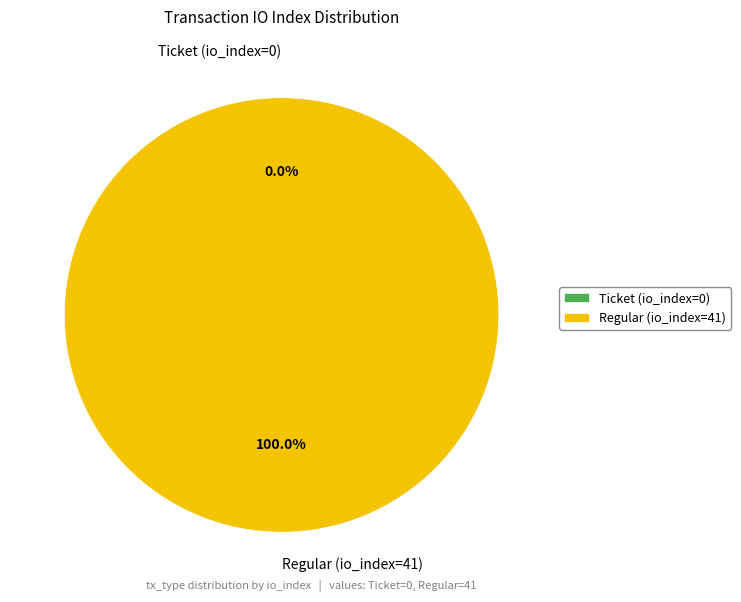

What is the change in value from Ticket (io_index=0) to Regular (io_index=41)?

+41